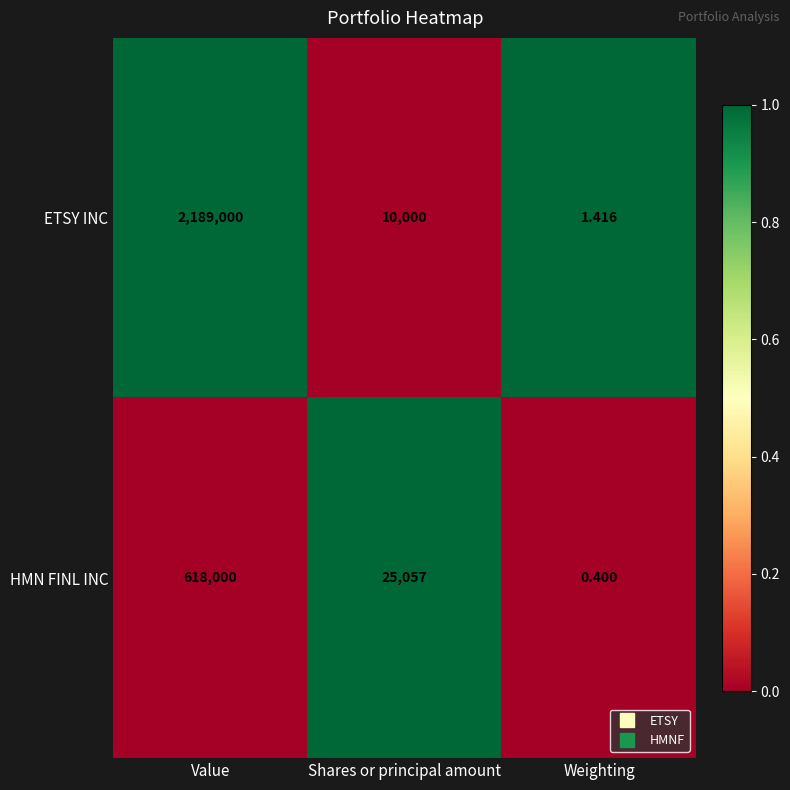

At which label does ETSY INC first exceed 10000?

Value